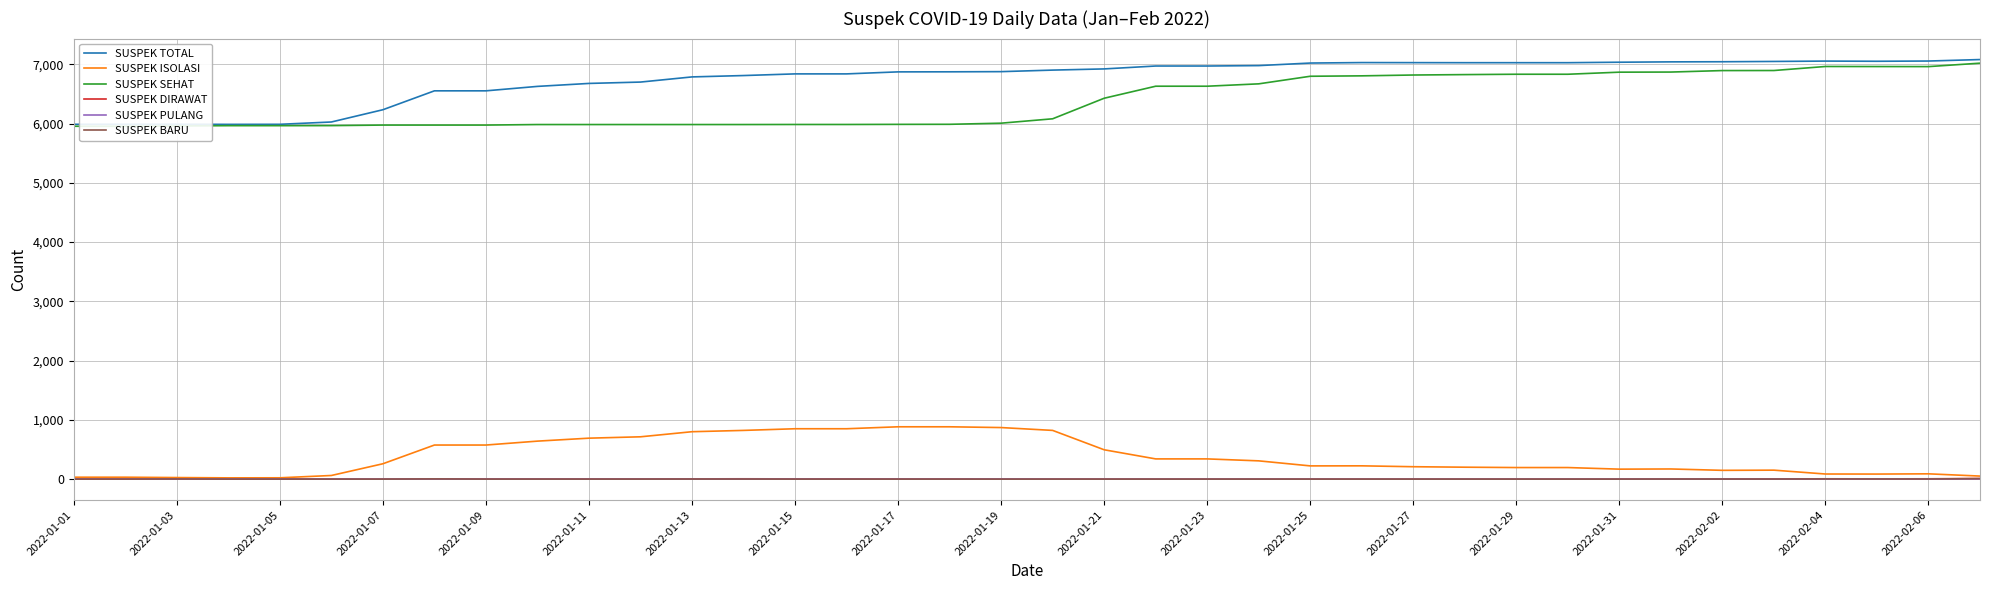

True or false: SUSPEK DIRAWAT has more than 1 interior local peaks.

True